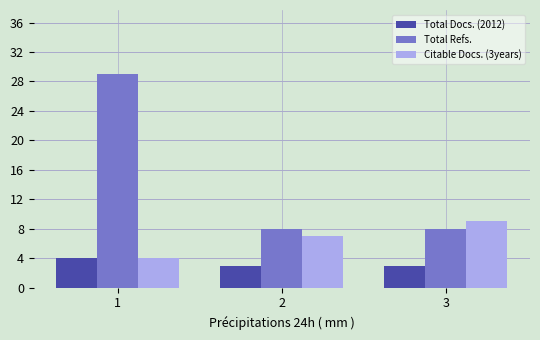

The Total Docs. (2012) series shows 3 at 3. True or false?

True